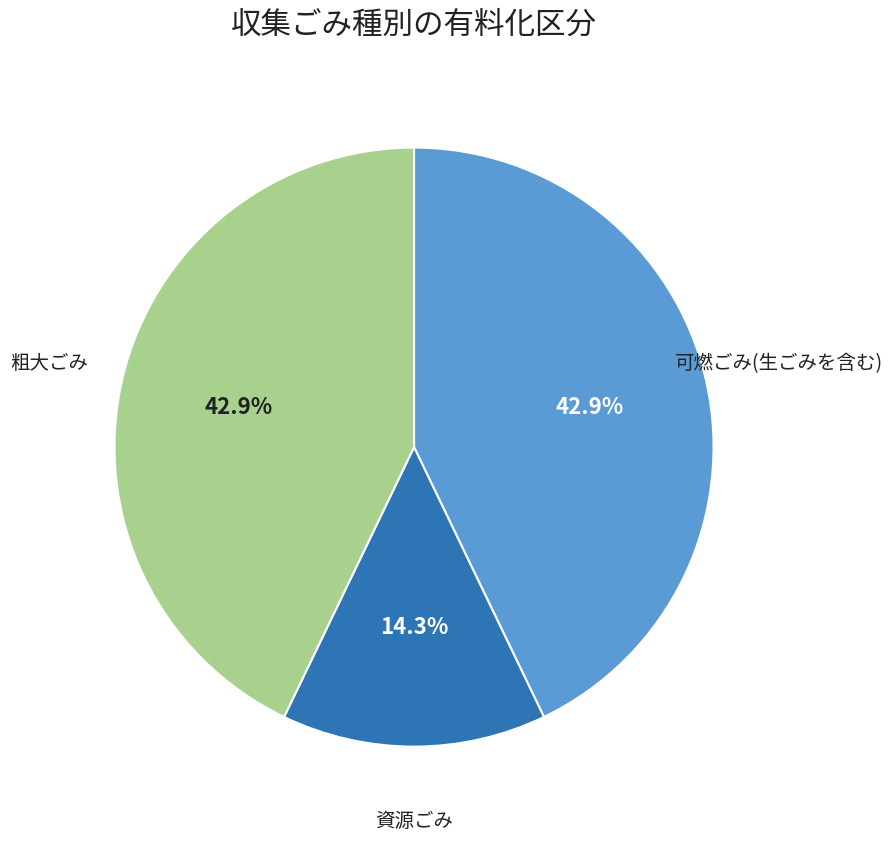

Combined, what portion of the pie is 粗大ごみ and 可燃ごみ(生ごみを含む)?

85.7%